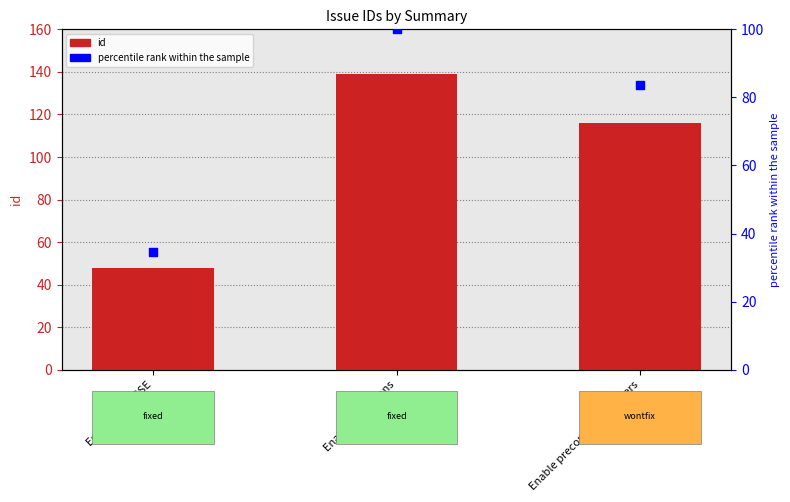

Which series reaches the maximum Y coordinate?

id